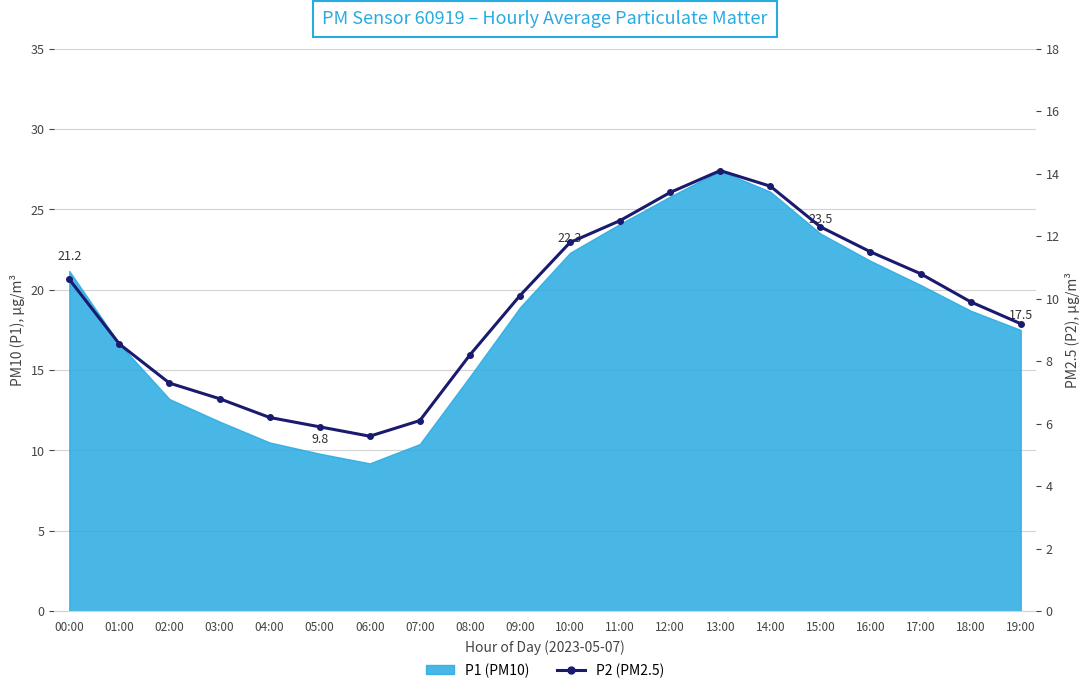

Which has a higher value, 08:00 or 18:00?

18:00